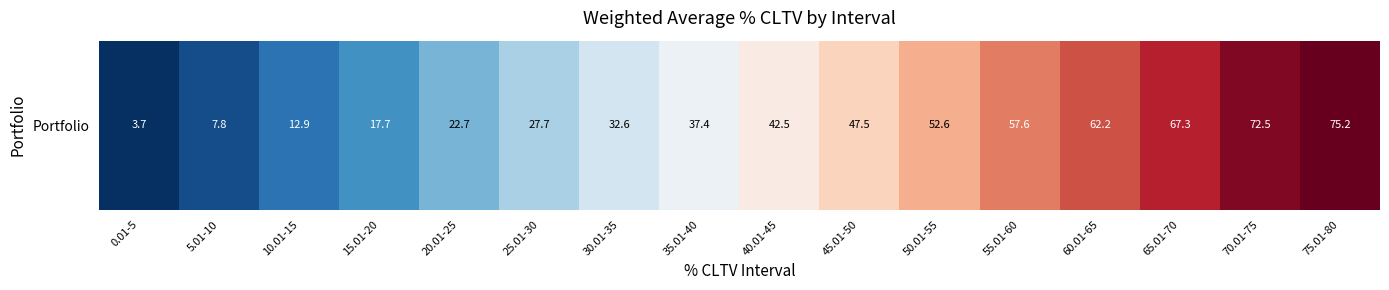

What is the change in value from 20.01-25 to 35.01-40?

+14.7